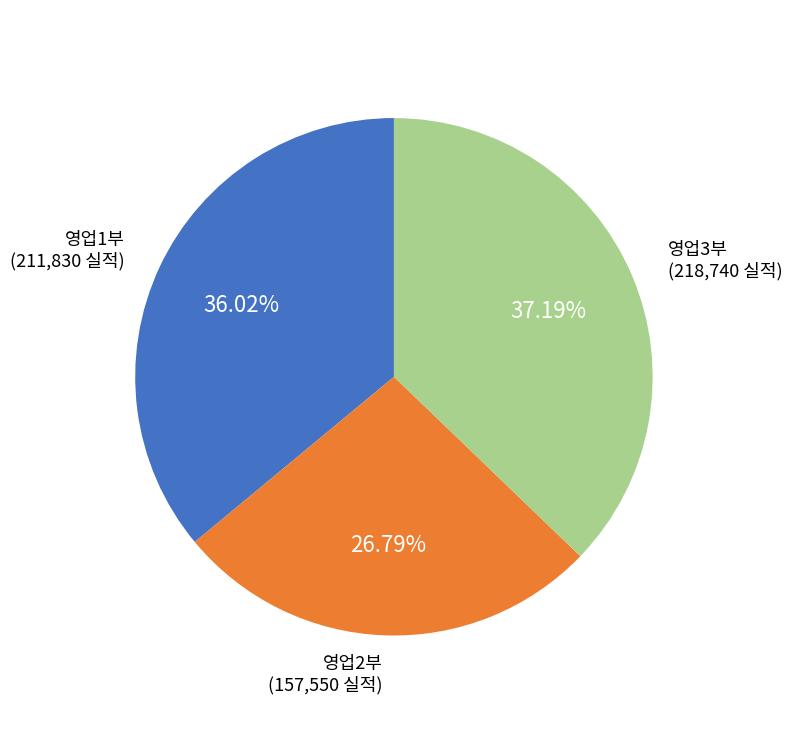

Does any single category account for the majority?

No